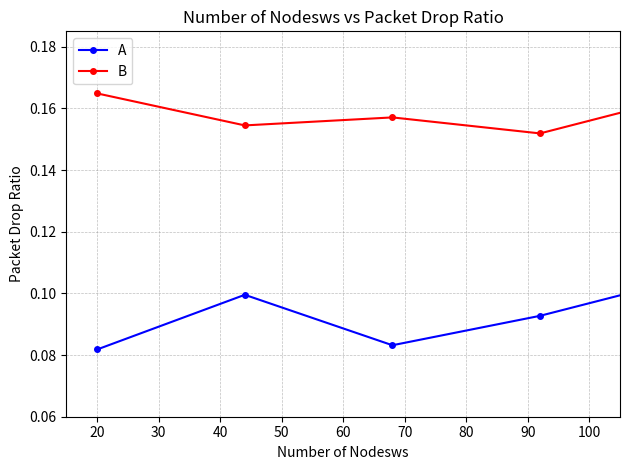

Which series has the largest range (max minus min)?

A